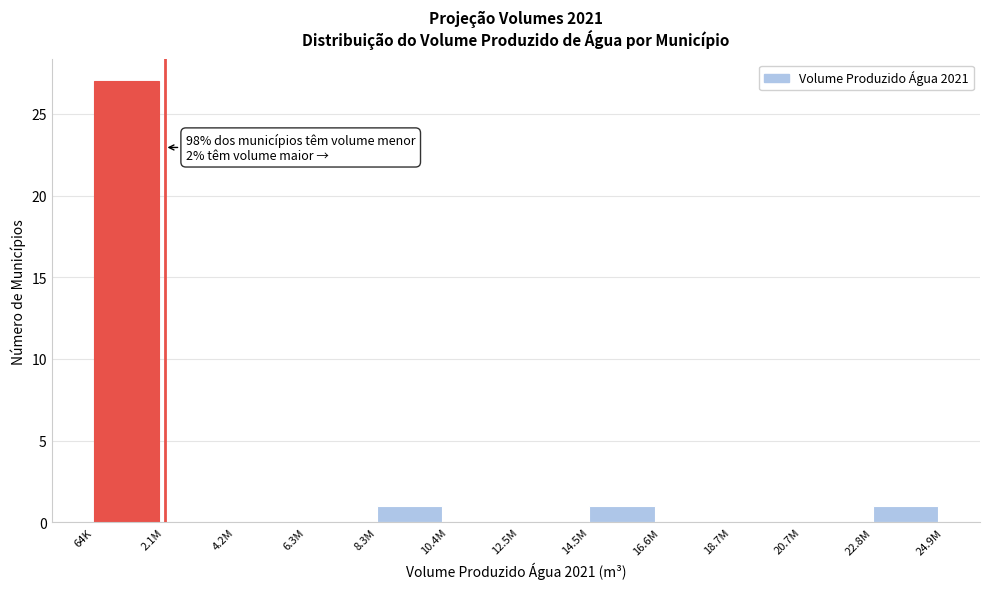

Reading left to right, extract all data points from this chart.

64K=27	2.1M=0	4.2M=0	6.3M=0	8.3M=1	10.4M=0	12.5M=0	14.5M=1	16.6M=0	18.7M=0	20.7M=0	22.8M=1